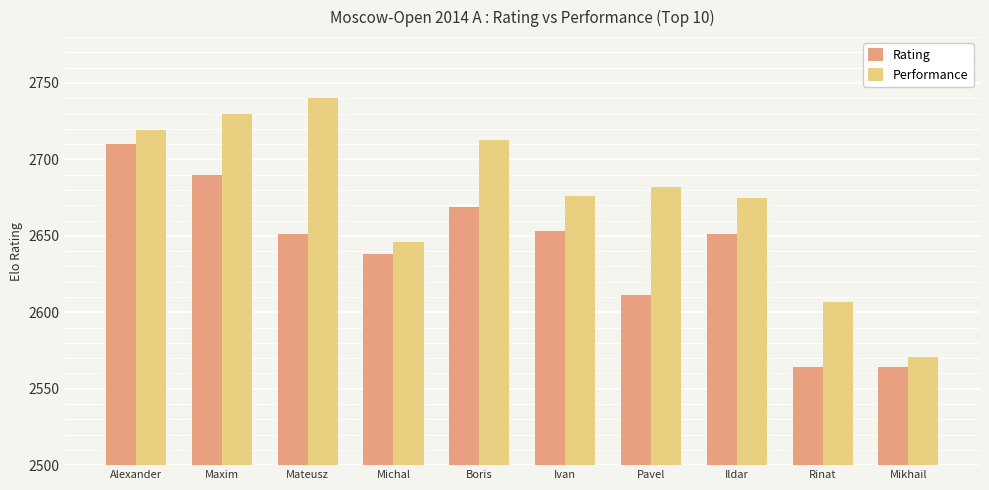

How many bars are there in total?

20